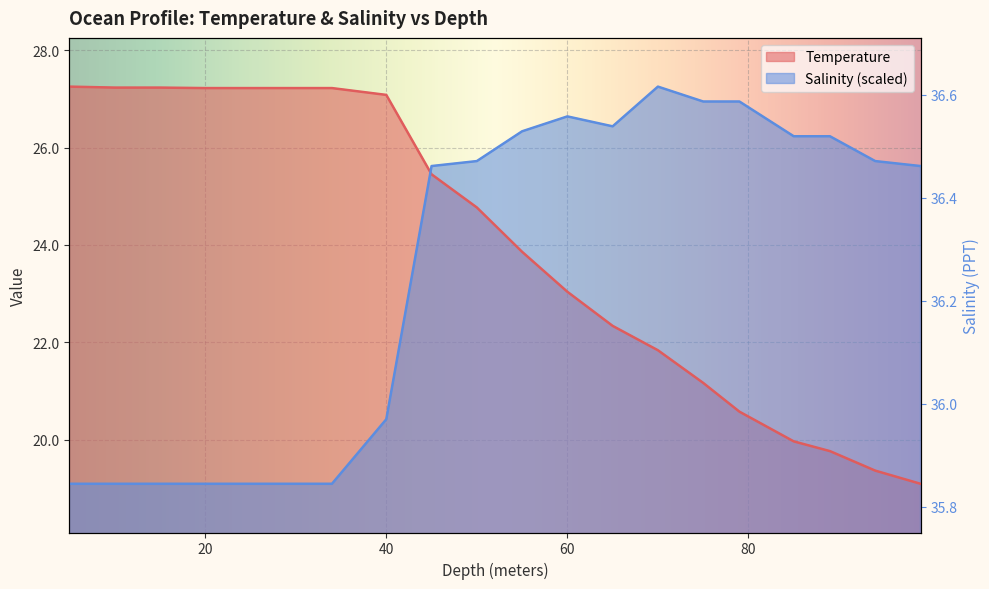

Where do Salinity and Temperature first cross each other?

40.0 and 45.0